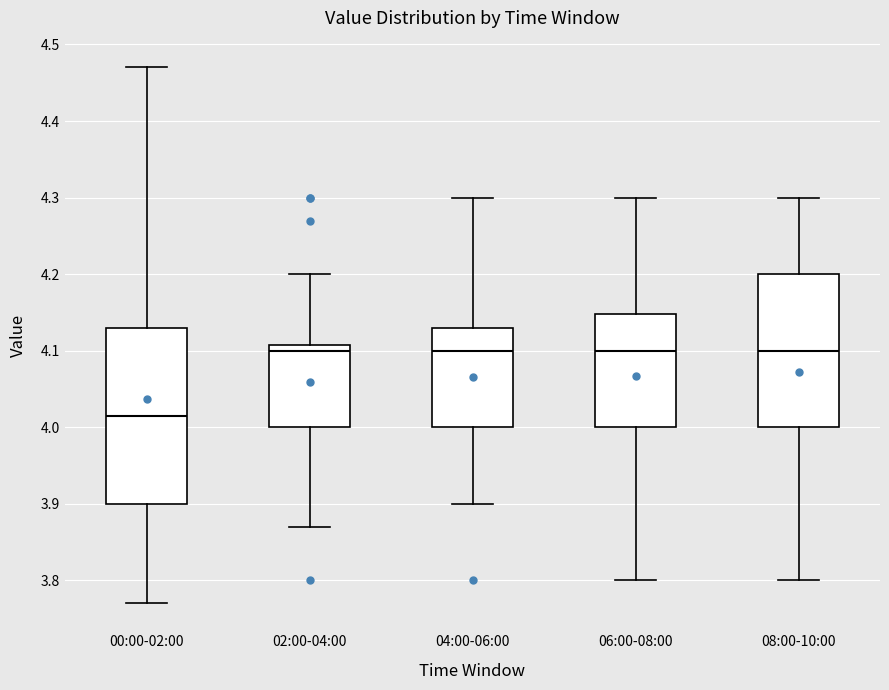

Comparing the boxes themselves (not the whiskers), which one is the tallest?

00:00-02:00